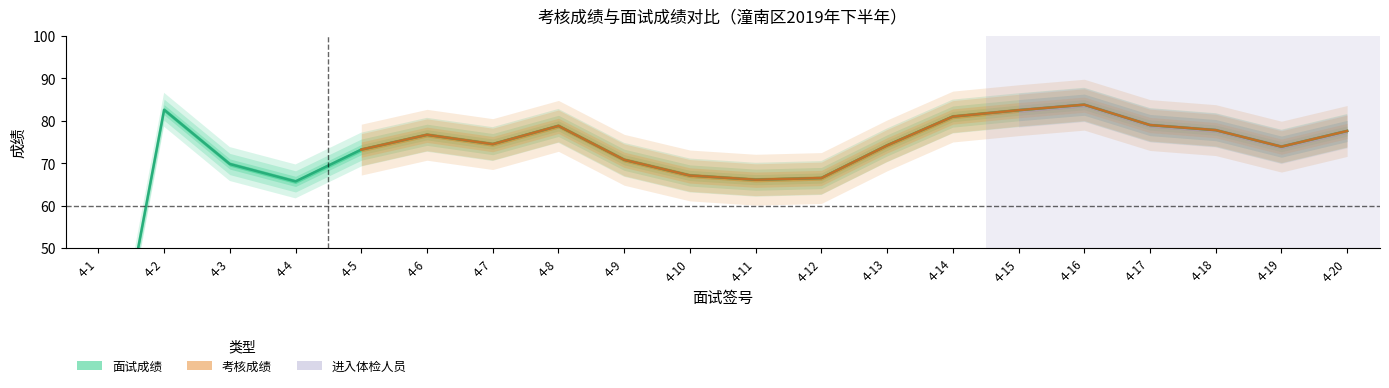

What is the value of the 7th point from the left?

74.5